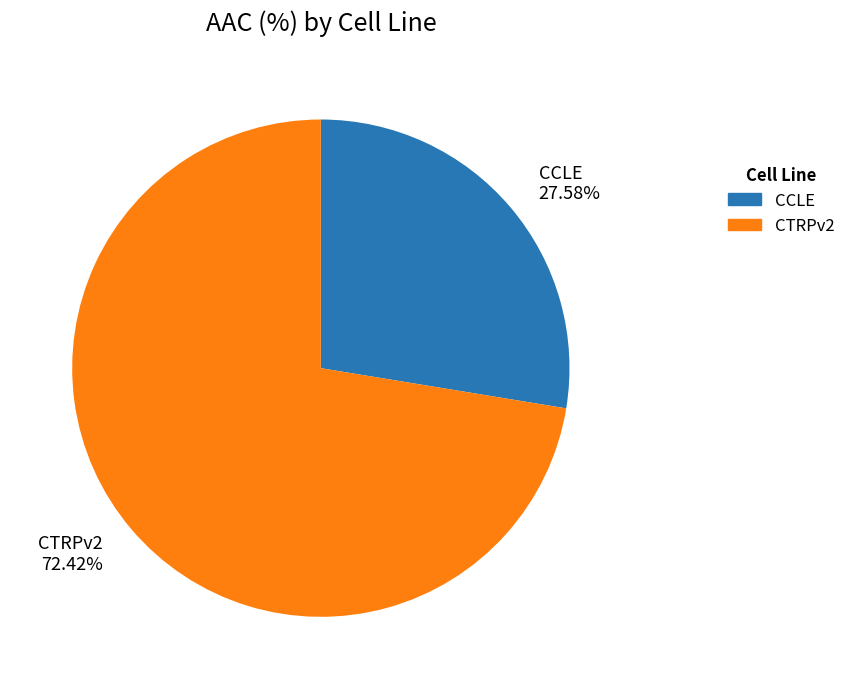

Is there any slice that represents more than half of the pie?

Yes